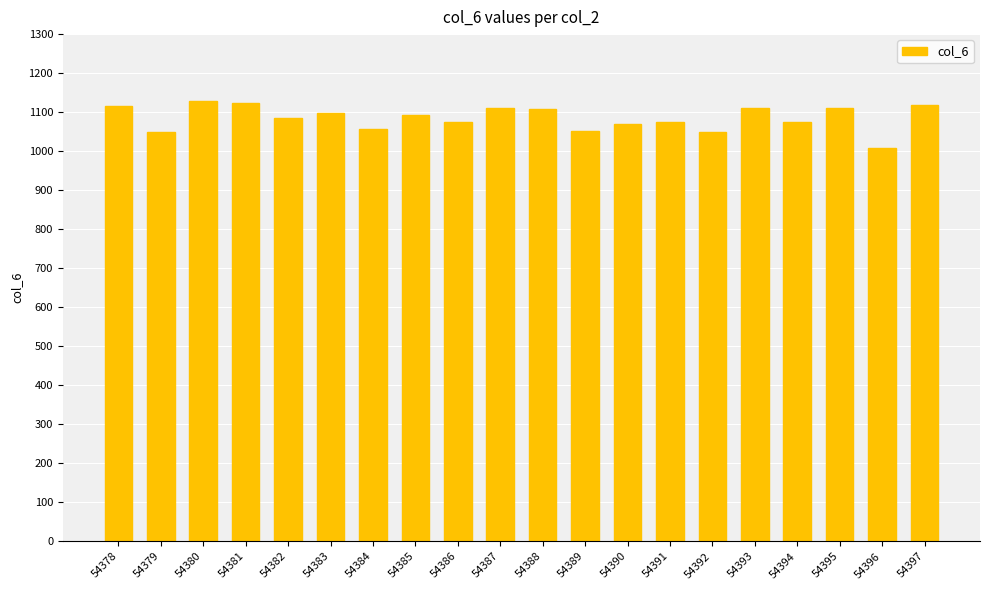

Which category has the lowest value across all series?

54396